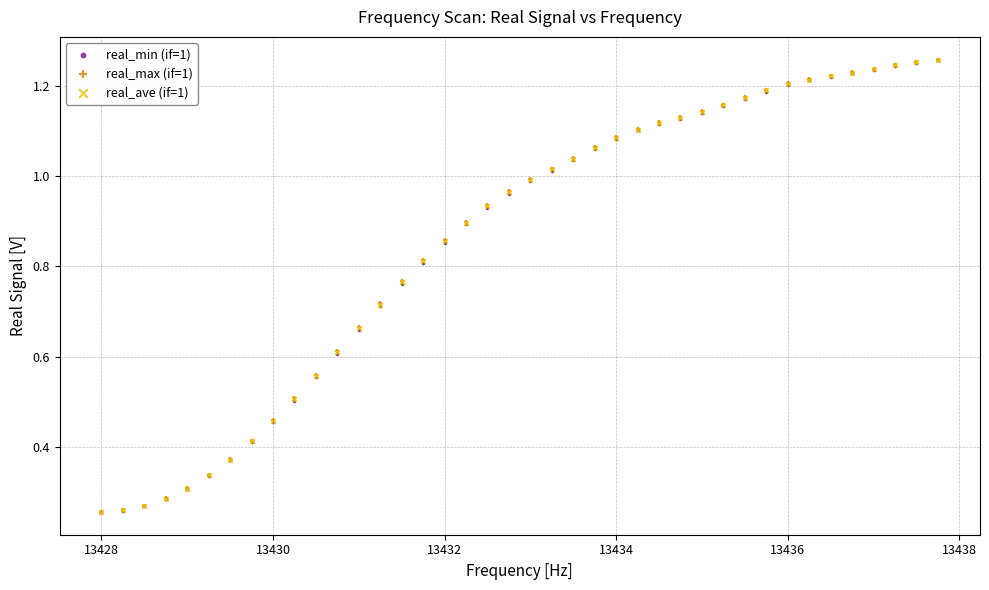

What are all the series names shown in the legend?

real_min (if=1), real_max (if=1), real_ave (if=1)